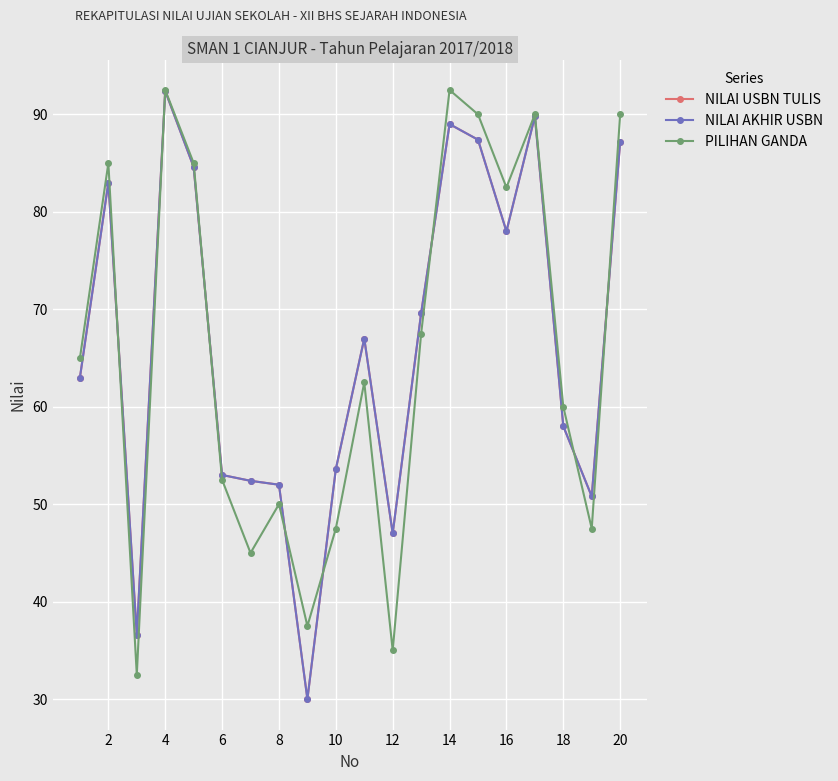

Does the chart have visible grid lines?

Yes